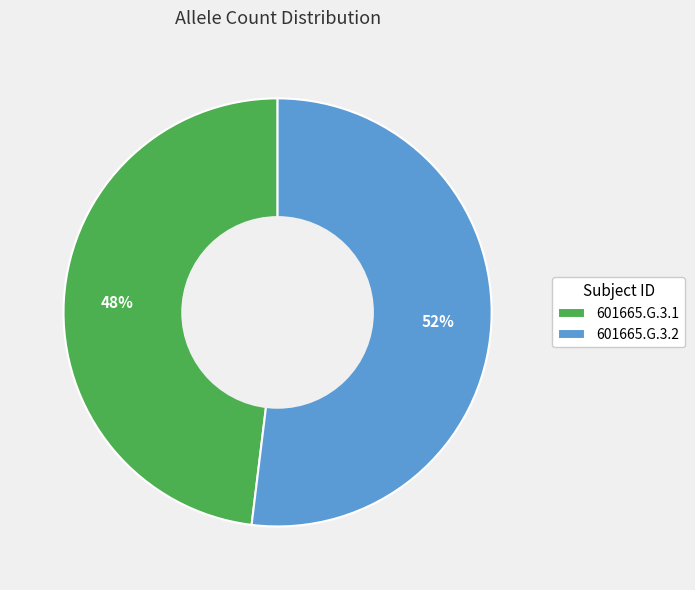

Which slice is the largest?

601665.G.3.2